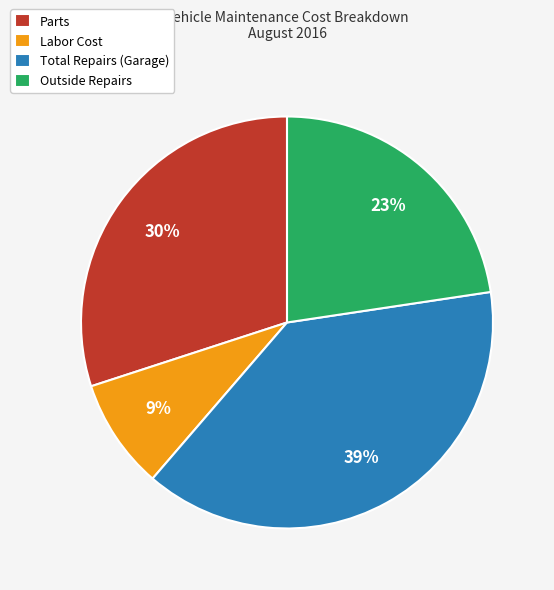

To the nearest percent, what is the average slice percentage?

25%